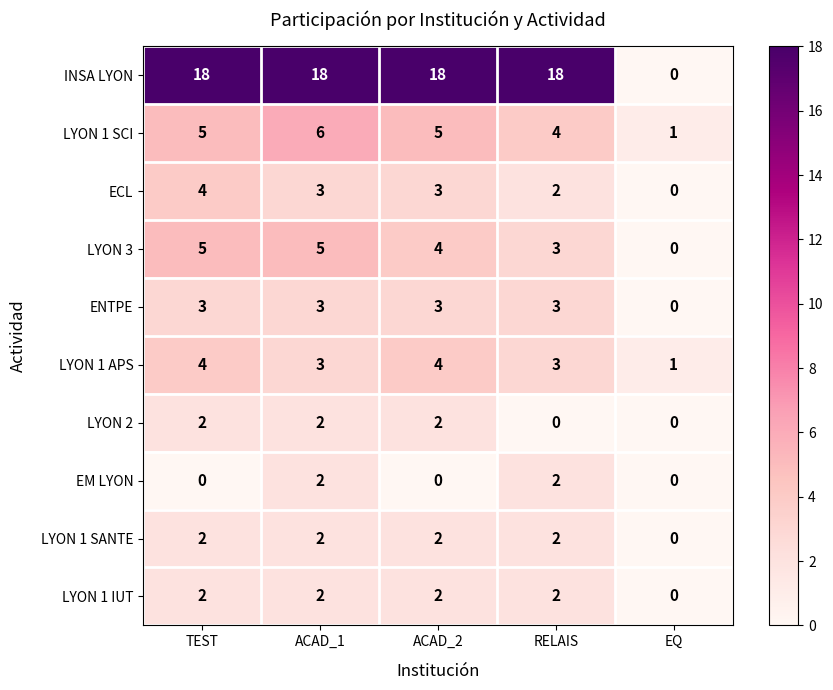

What is the sum of all LYON 1 SANTE values?

8